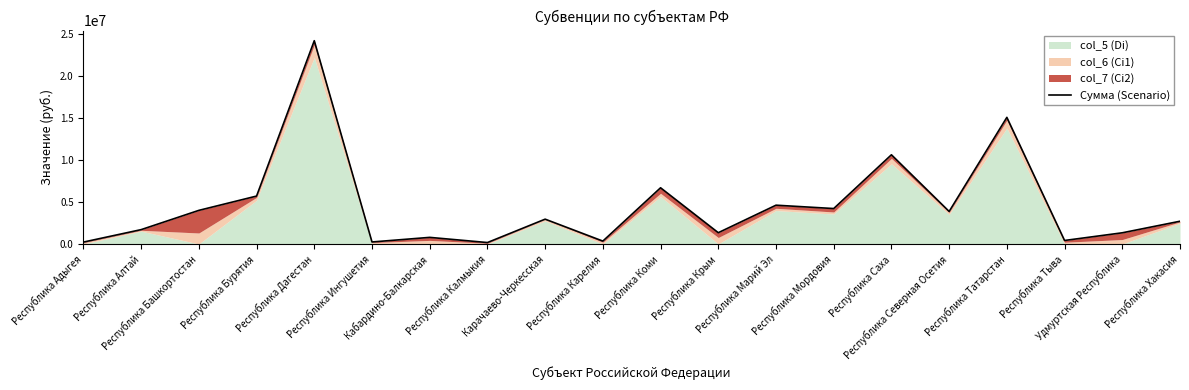

Where is the first local maximum?

Республика Дагестан